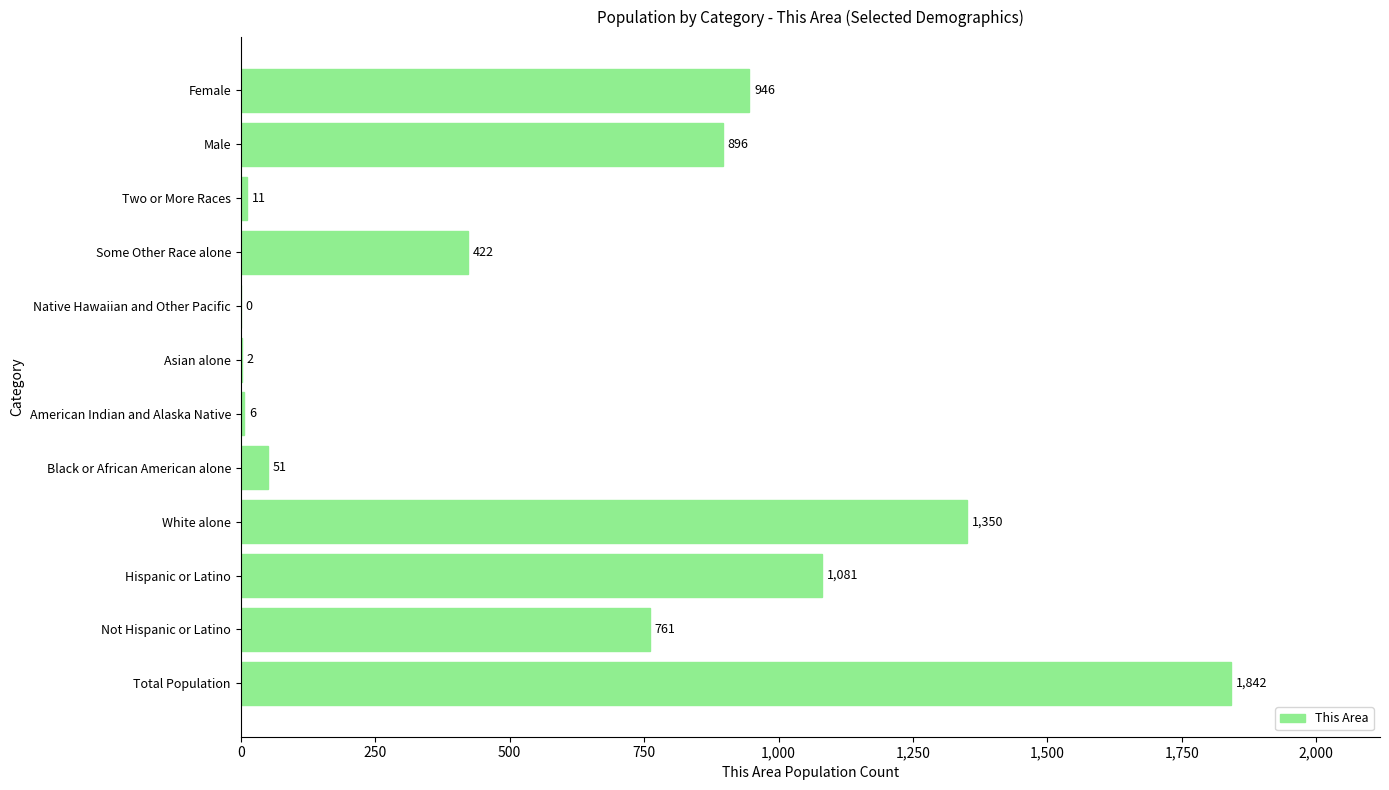

What is the sum of the values at Two or More Races and Not Hispanic or Latino?

772